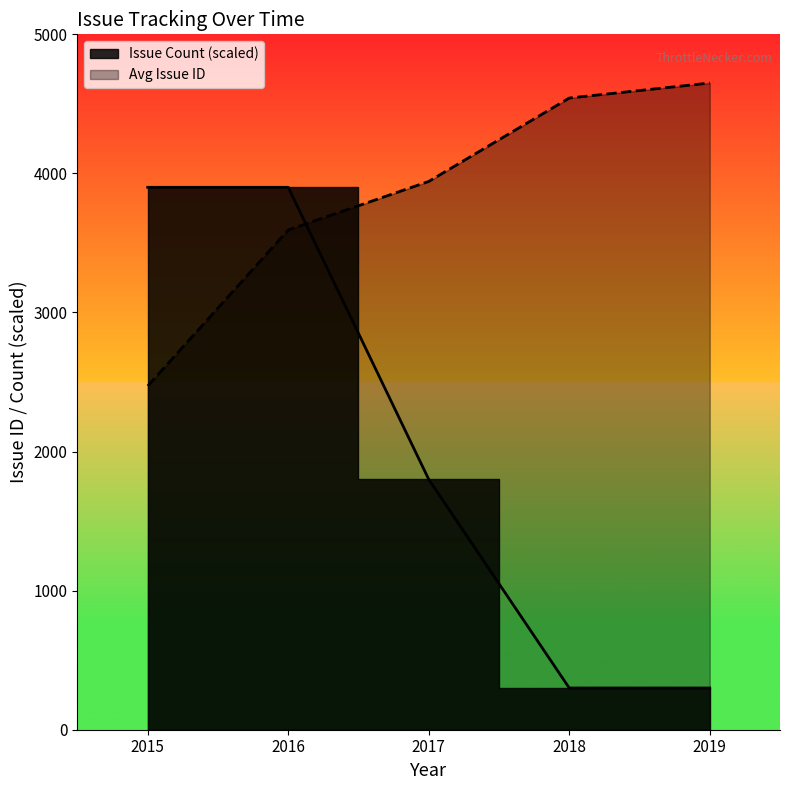

The Avg Issue ID series shows 3942.3 at 2017. True or false?

True